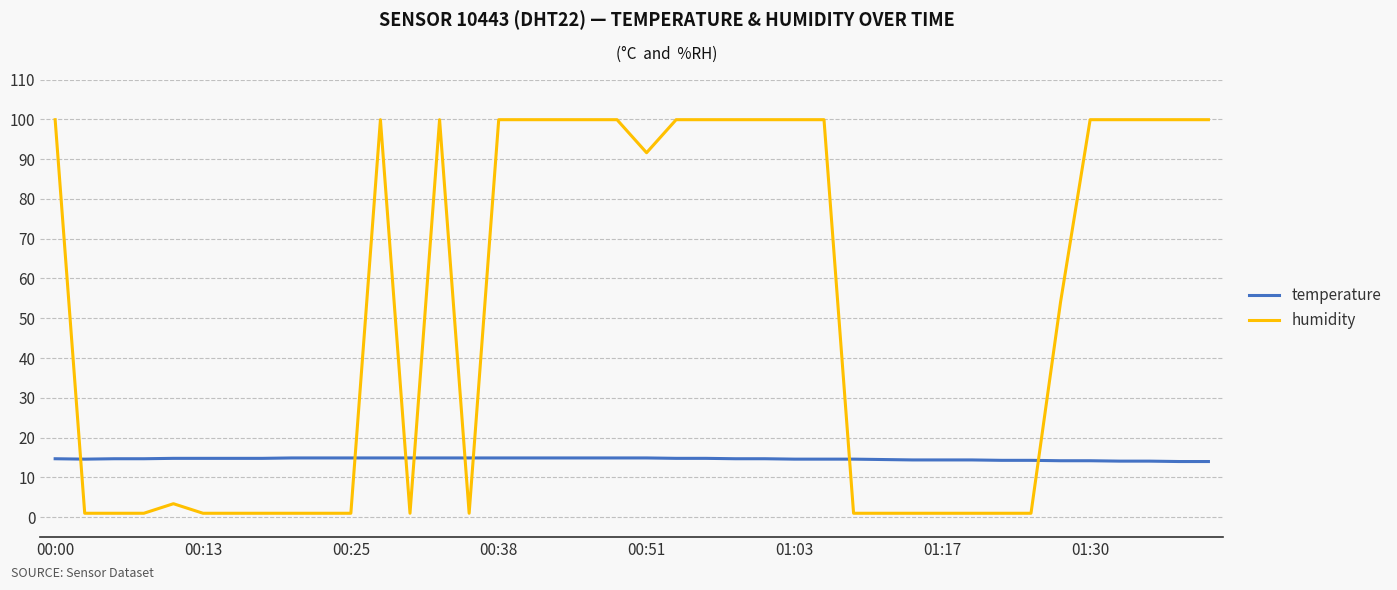

What is the minimum value for humidity?

1.0